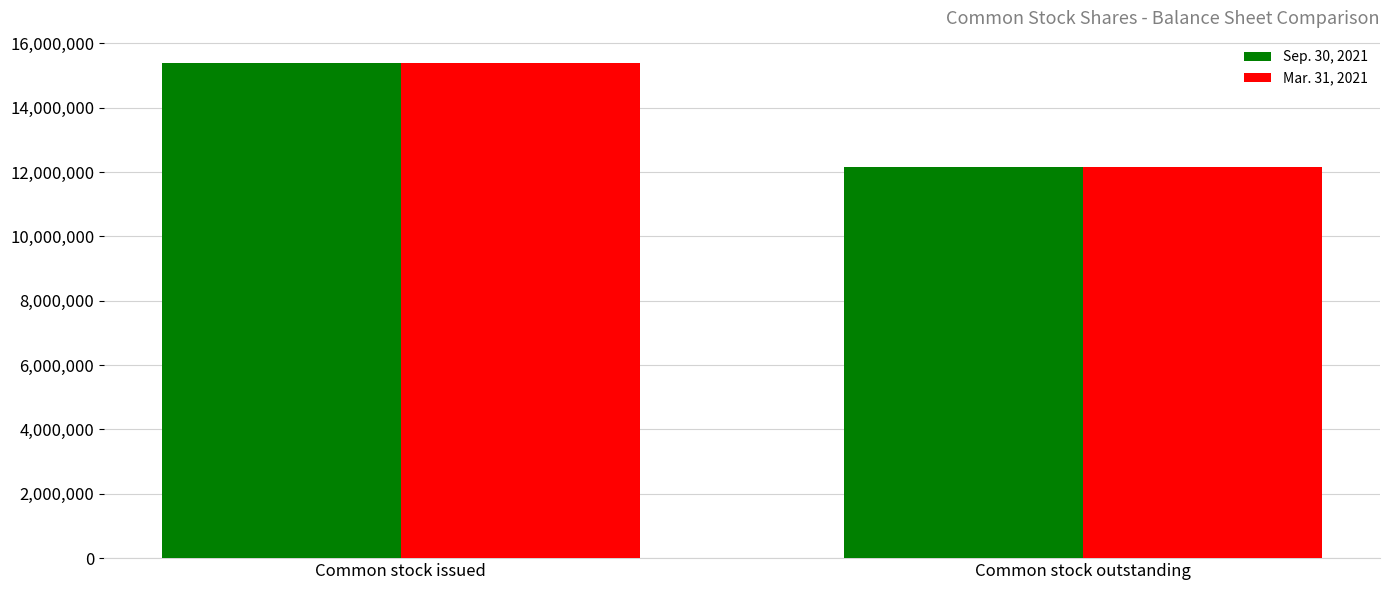

Reading left to right, extract all data points from this chart.

Sep. 30, 2021: Common stock issued=15397299	Common stock outstanding=12150597
Mar. 31, 2021: Common stock issued=15397299	Common stock outstanding=12150597